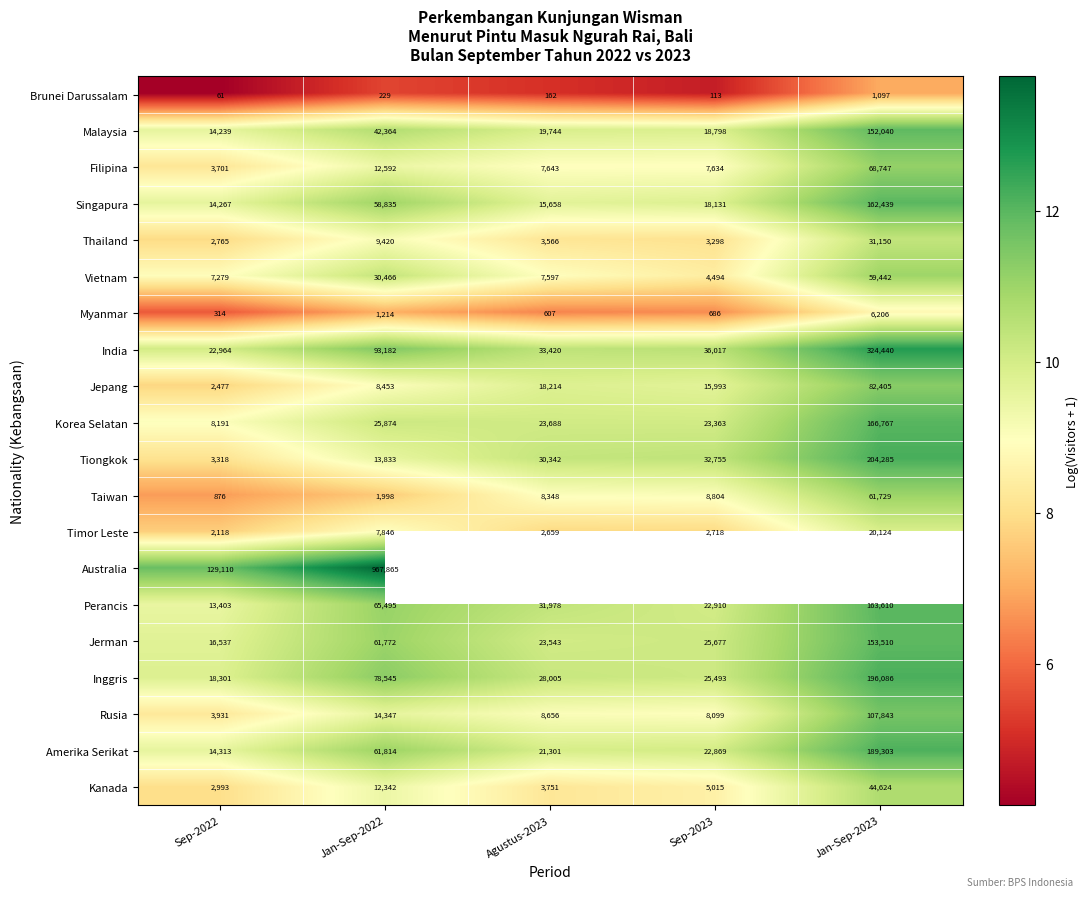

What value does the Vietnam series have at Sep-2023?

8.4